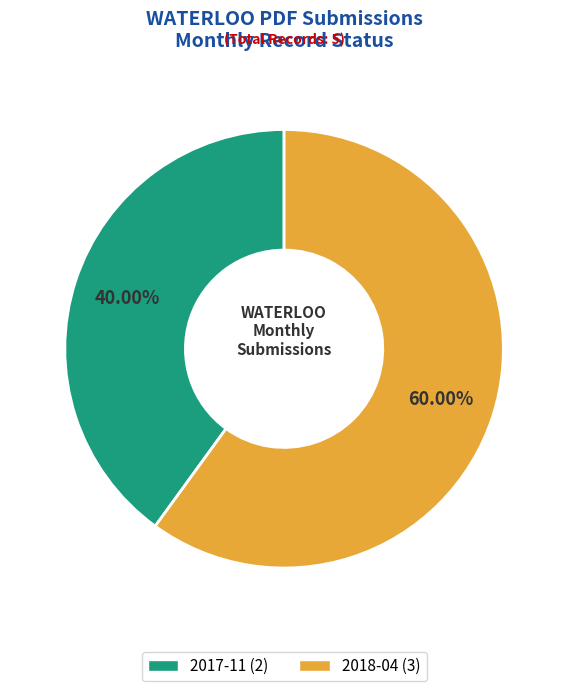

Combined, what portion of the pie is 2017-11 and 2018-04?

100.0%